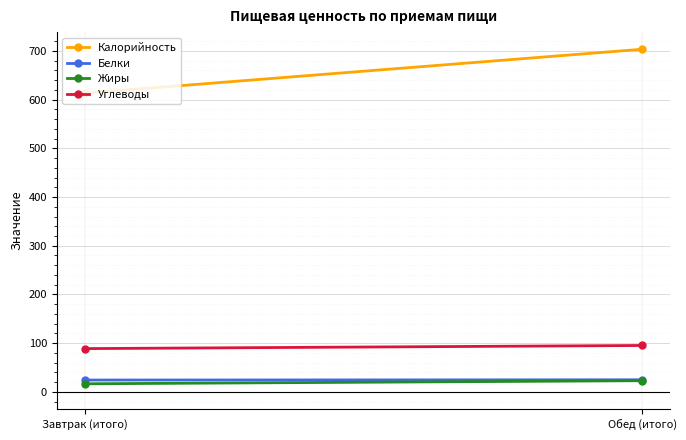

The Жиры series shows 26.9 at Завтрак (итого). True or false?

False